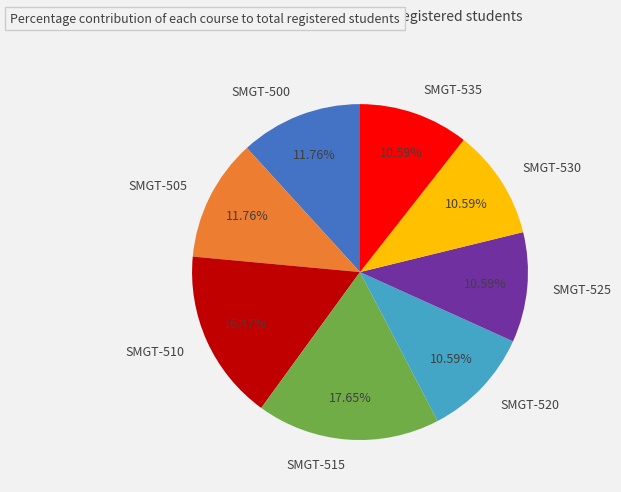

To the nearest percent, what portion does SMGT-505 represent?

12%